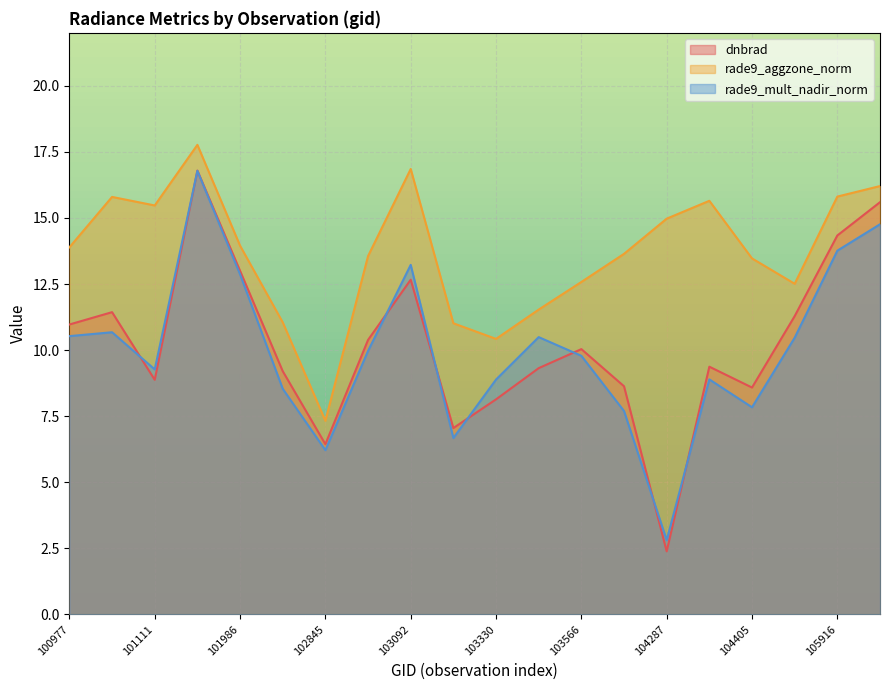

The rade9_mult_nadir_norm series shows 14.6 at 104397. True or false?

False